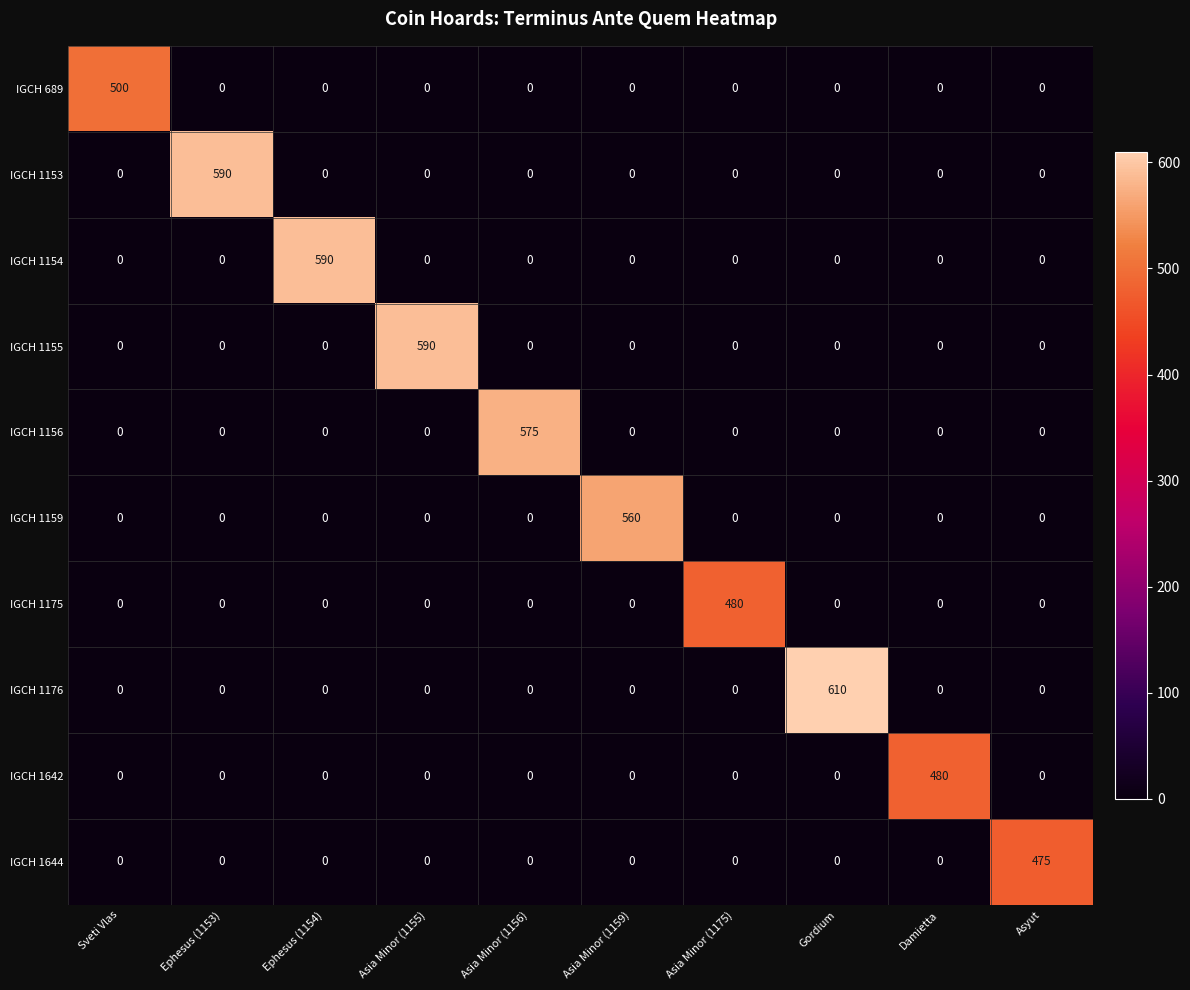

The value of IGCH 1155 at Gordium is 0. True or false?

True